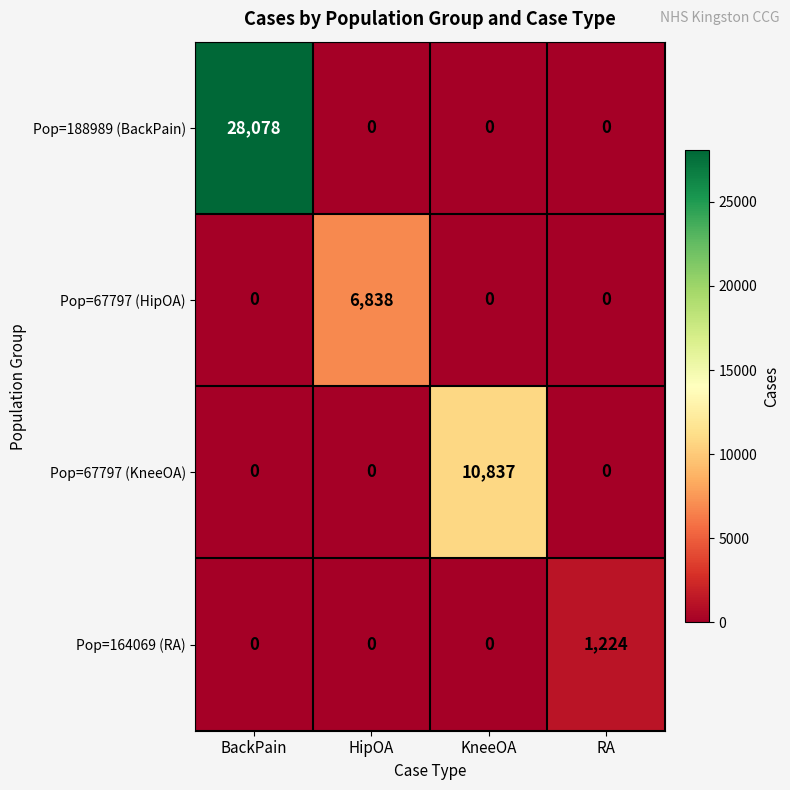

Which series has the widest spread of values?

Pop=188989 (BackPain)